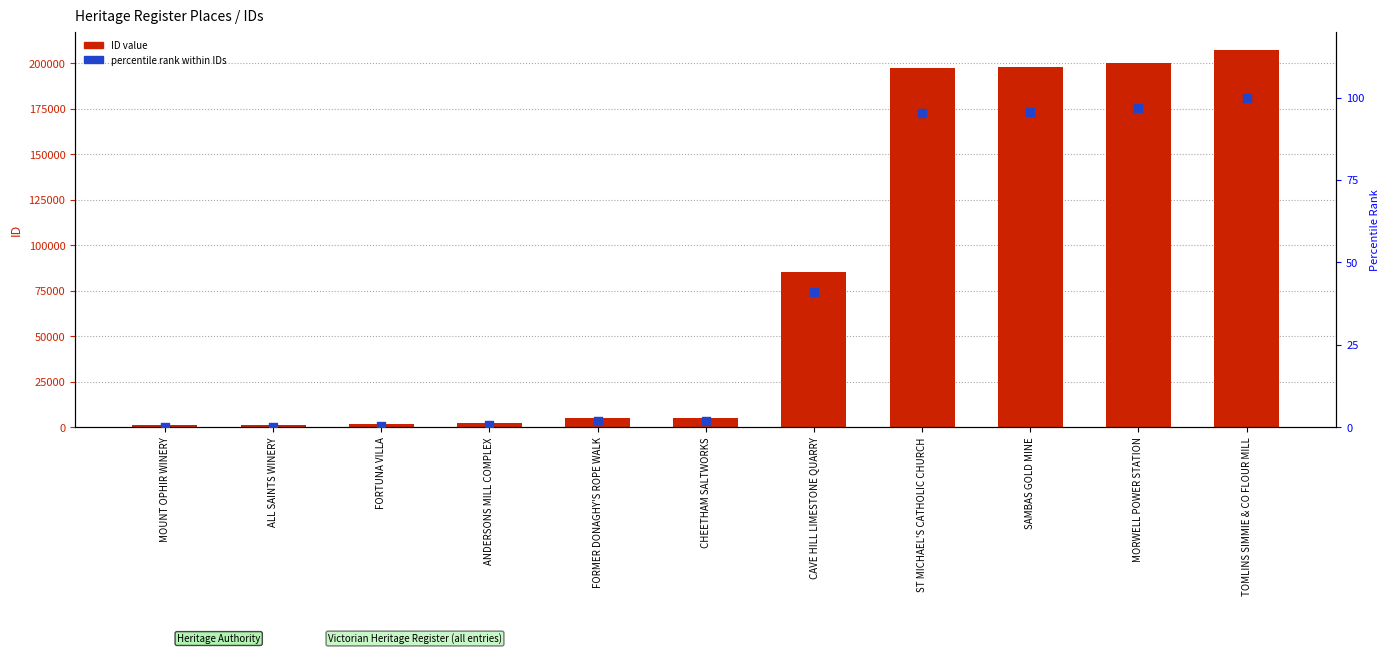

At how many categories does at least one series exceed 96829?

4